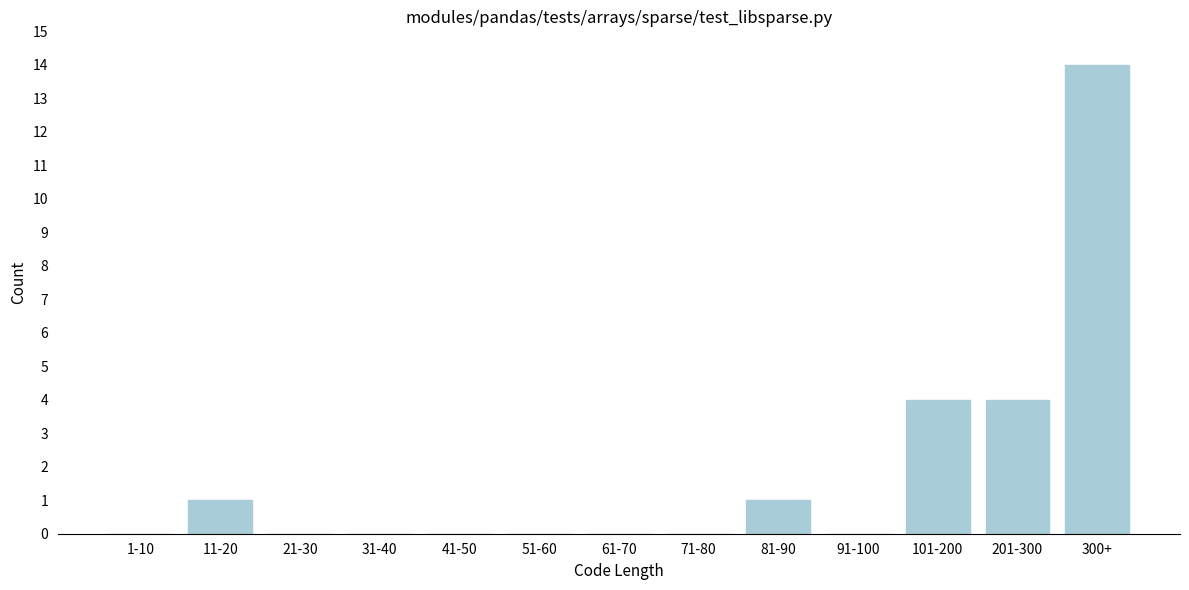

Reading right to left, transcribe all the data shown in this chart.

300+=14	201-300=4	101-200=4	91-100=0	81-90=1	71-80=0	61-70=0	51-60=0	41-50=0	31-40=0	21-30=0	11-20=1	1-10=0